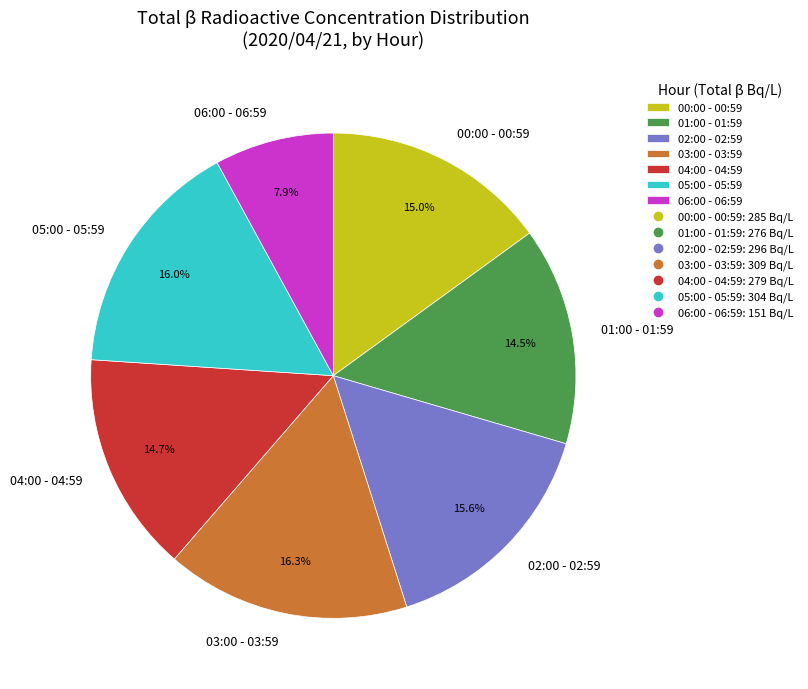

Which slice is the smallest?

06:00 - 06:59